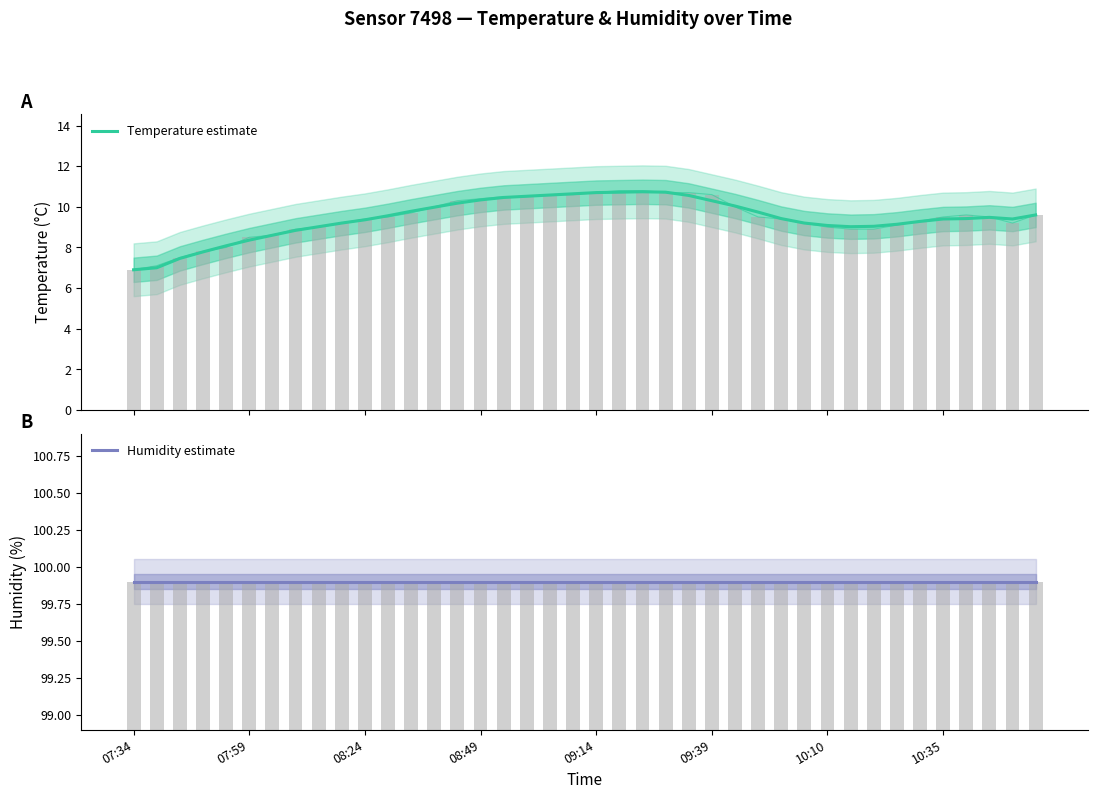

What is the total value across all series at 39?

109.5